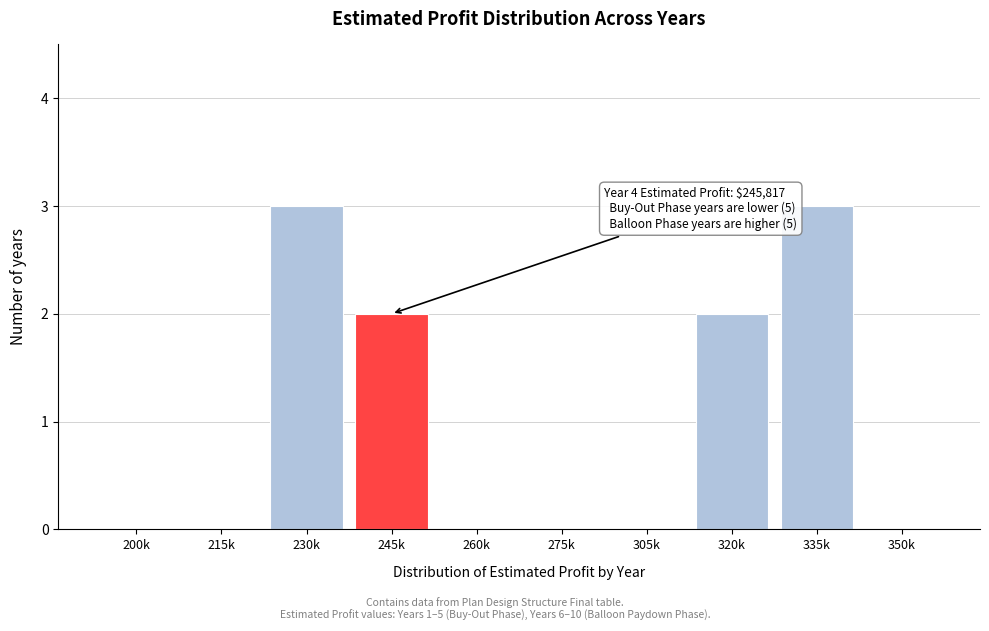

Reading right to left, transcribe all the data shown in this chart.

350k=0	335k=3	320k=2	305k=0	275k=0	260k=0	245k=2	230k=3	215k=0	200k=0